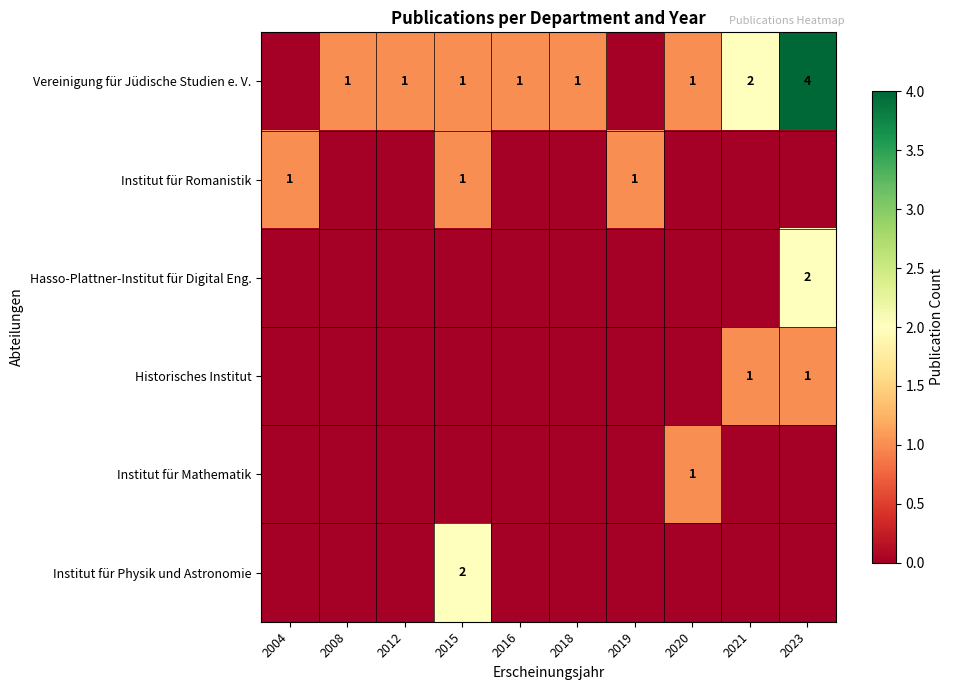

The Institut für Romanistik series shows 0 at 2019. True or false?

False